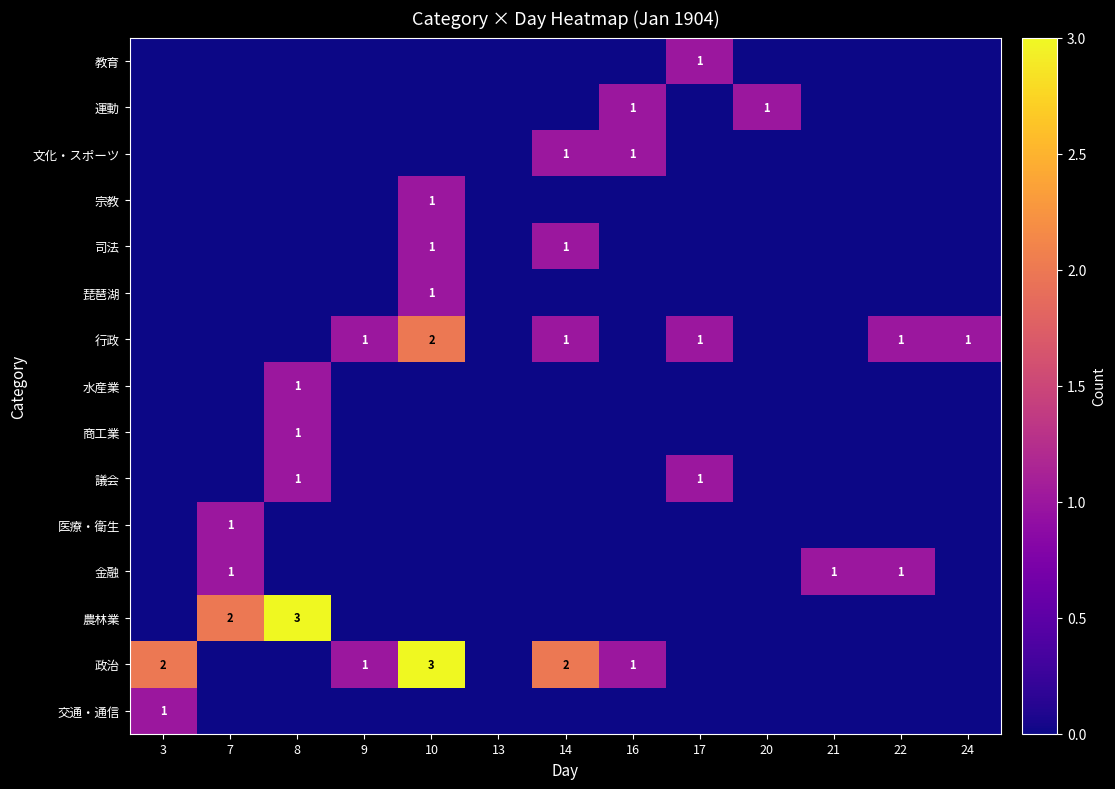

What is the difference between the 司法 values at 8 and 14?

1